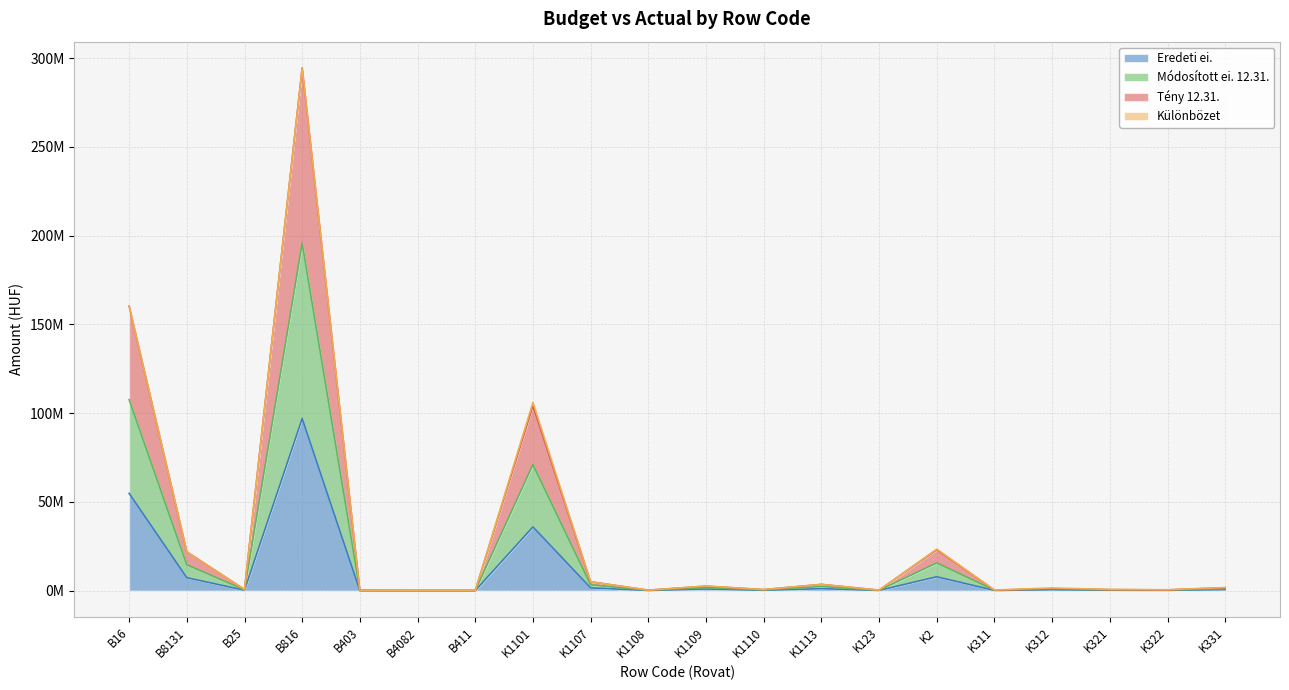

What is the label of the 8th point from the left?

K1101